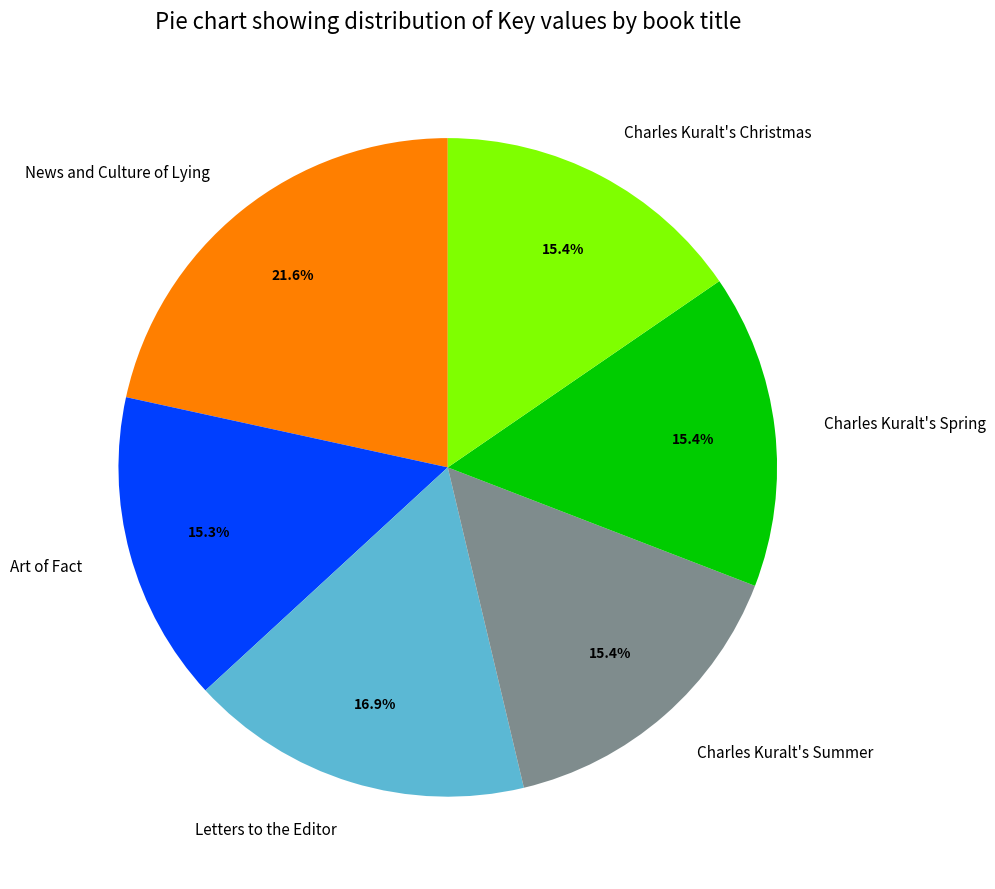

Is News and Culture of Lying the majority of the pie?

No